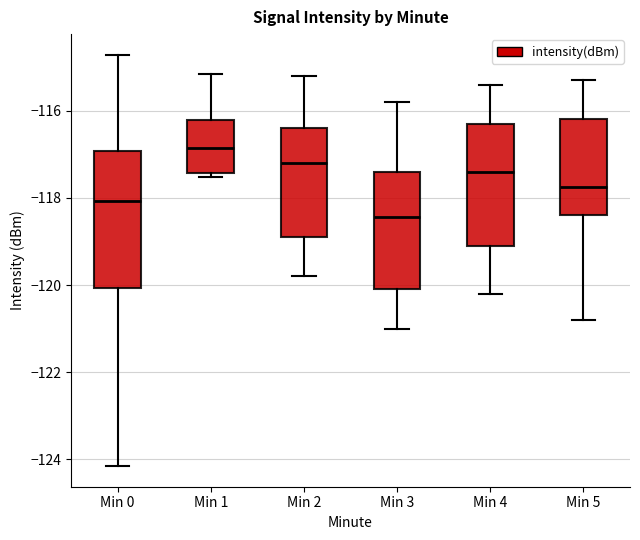

Which box has the highest median line?

Min 1